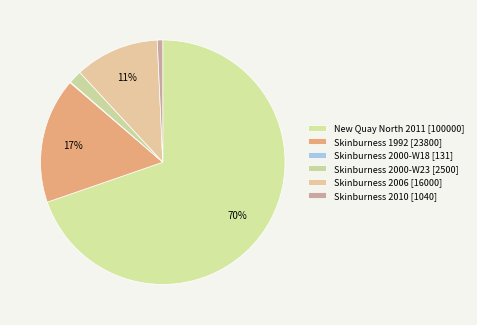

What is the smallest slice in the pie chart?

Skinburness 2000-W18